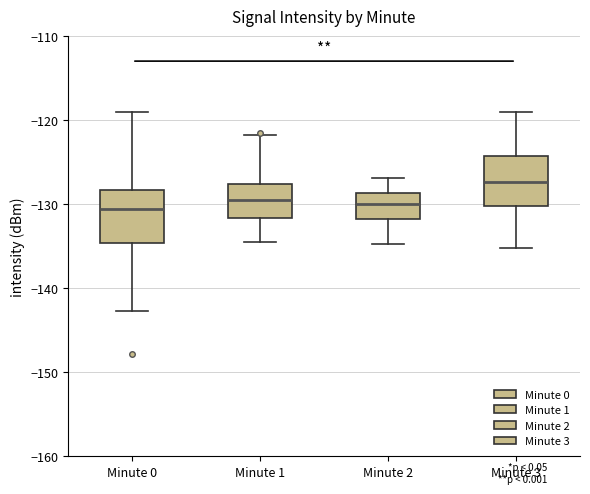

Reading left to right, read every box against the y-axis: the position of its median line, the range the box covers, and the ends of its whiskers. The values are not printed on the chart, so give them approximately, as read against the axis.

Minute 0: median -131, box -135 to -128, whiskers -143 to -119
Minute 1: median -130, box -132 to -128, whiskers -135 to -122
Minute 2: median -130, box -132 to -129, whiskers -135 to -127
Minute 3: median -127, box -130 to -124, whiskers -135 to -119